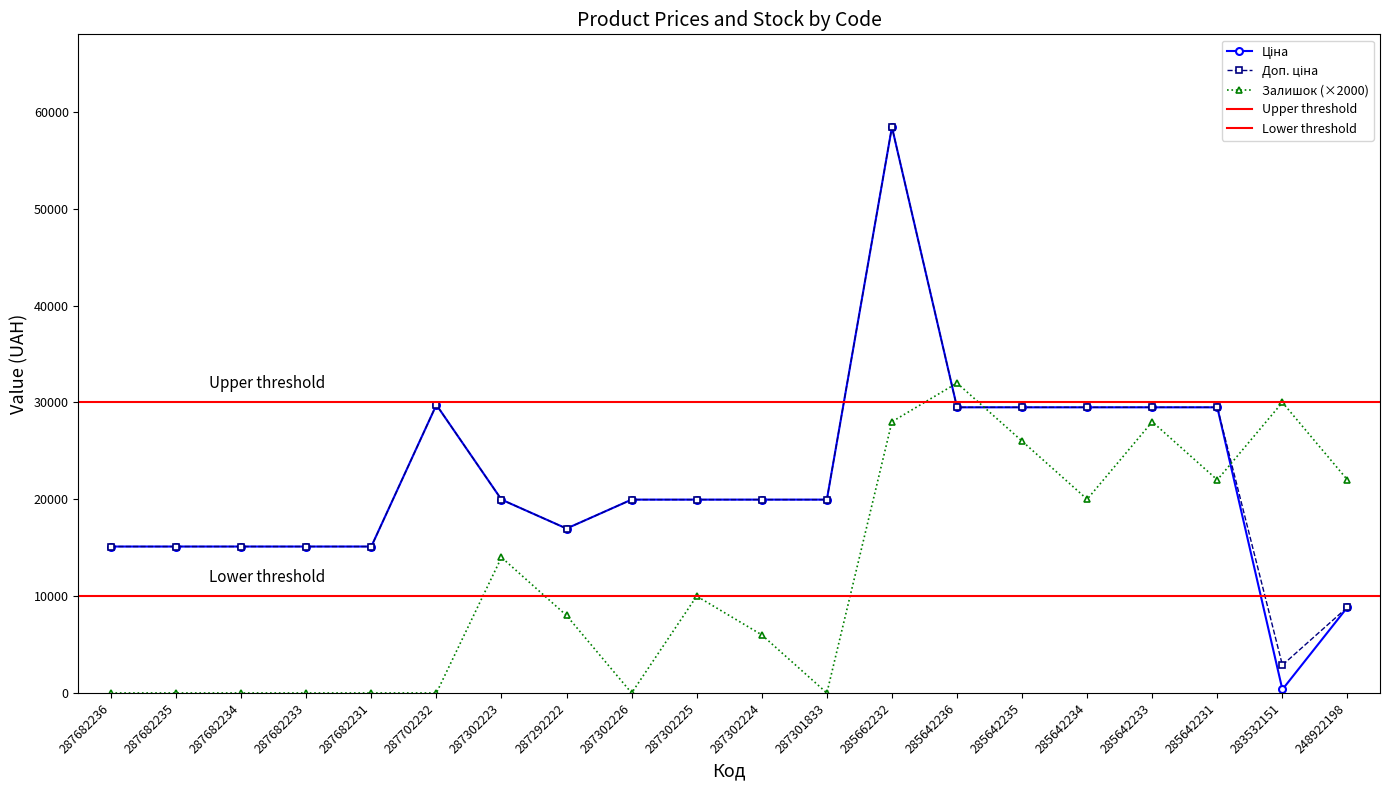

Is the value of Залишок at 287682233 greater than the value of Доп. ціна at 287292222?

No